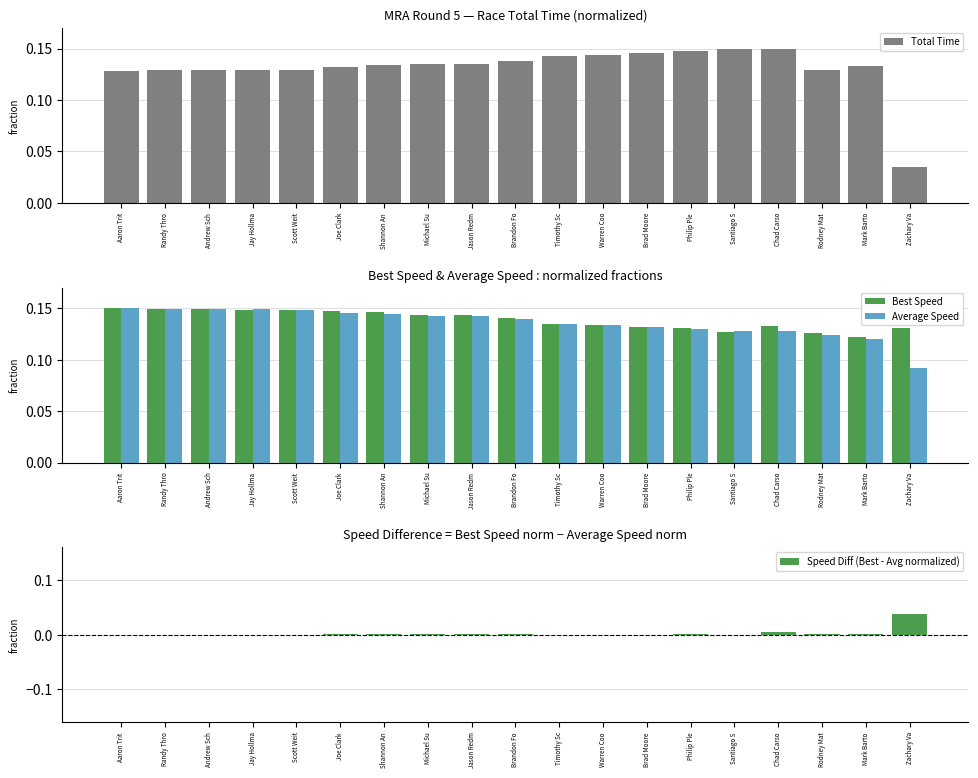

Which series has the widest spread of values?

Total Time